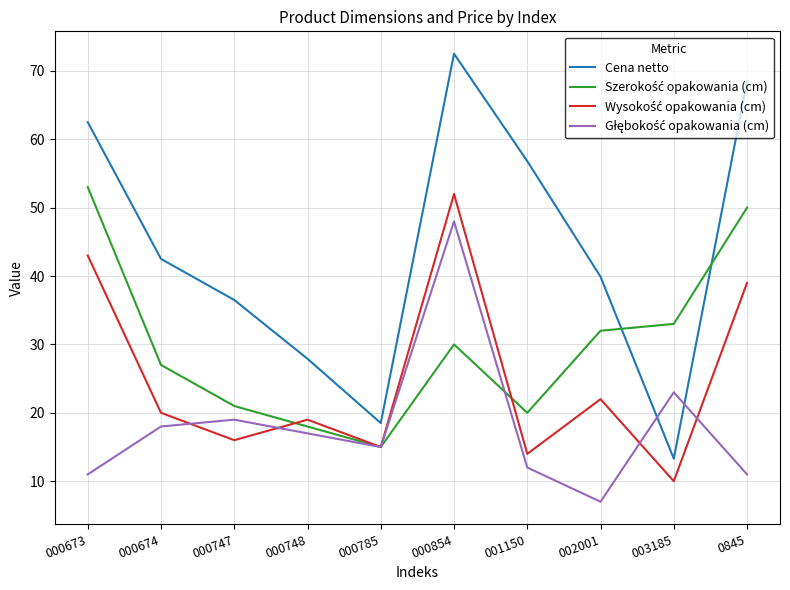

What is the total value across all series at 000673?

169.5